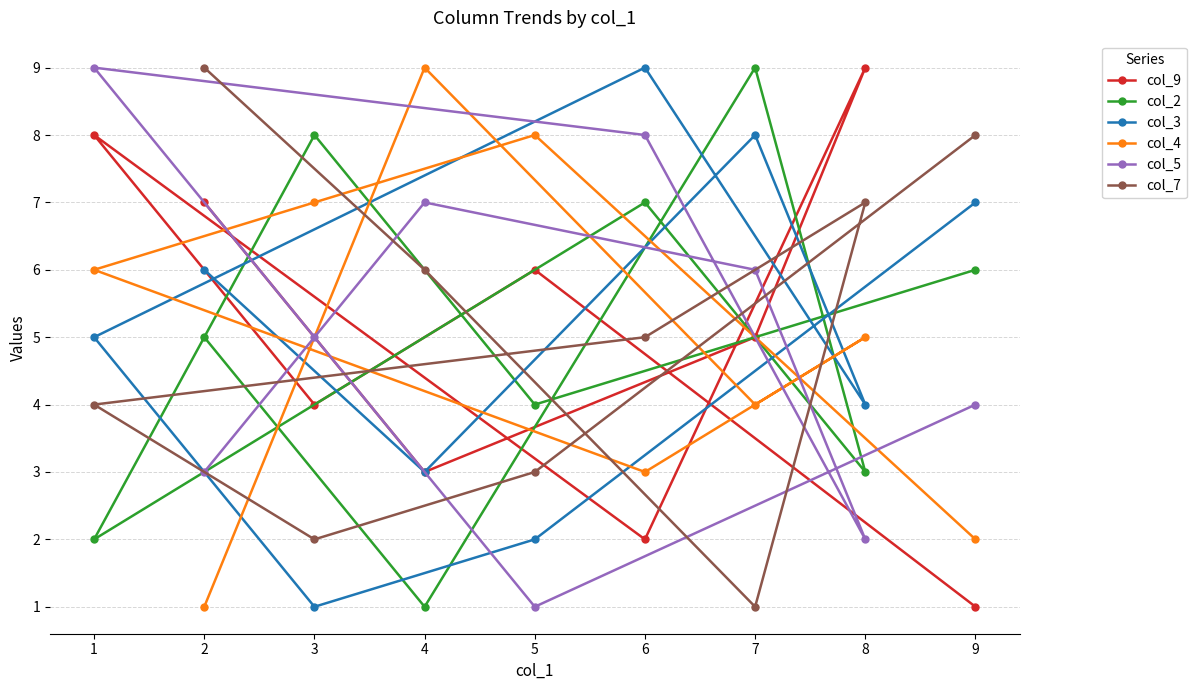

Between which two adjacent categories do col_5 and col_2 first intersect?

2 and 4